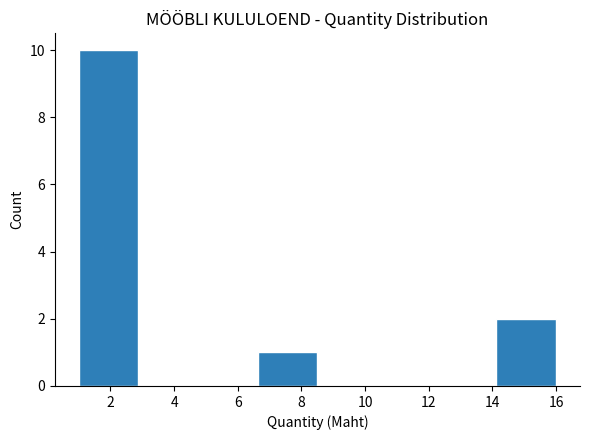

Reading left to right, transcribe this chart: for each bar, give the range it covers on the x-axis and its height. Neither the bar edges nor the heights are printed on the chart, so give them approximately, as read against the axes.

1.0 to 2.8: 10
2.8 to 4.8: 0
4.8 to 6.6: 0
6.6 to 8.6: 1
8.6 to 10.4: 0
10.4 to 12.2: 0
12.2 to 14.2: 0
14.2 to 16.0: 2